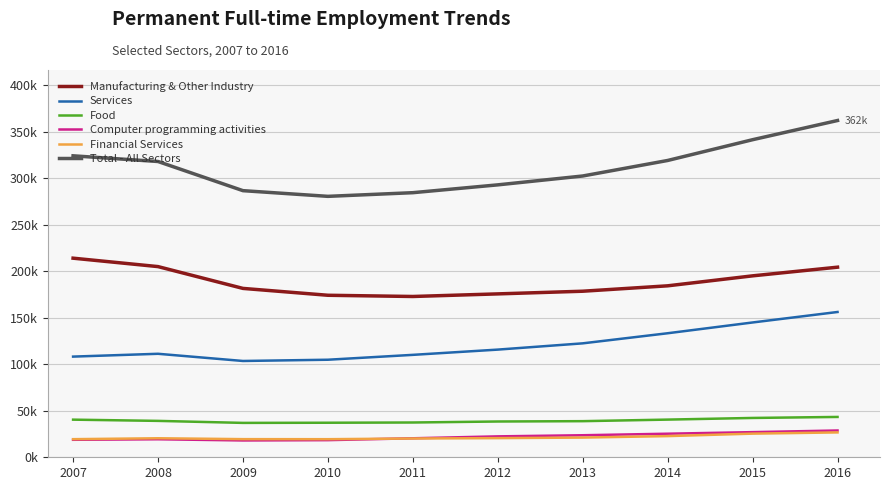

Where is the first local minimum for Food?

2009